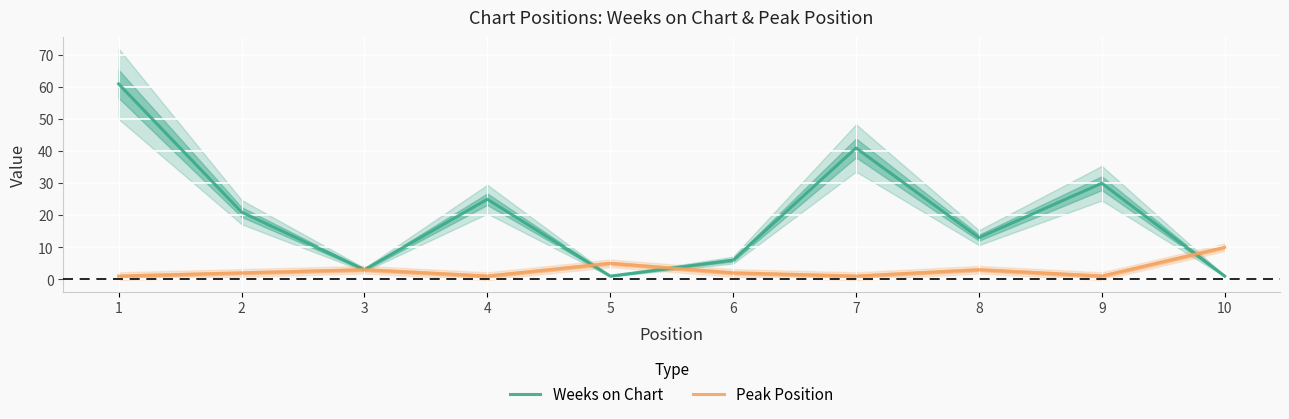

Where is Peak Position nearest to the value 5?

5